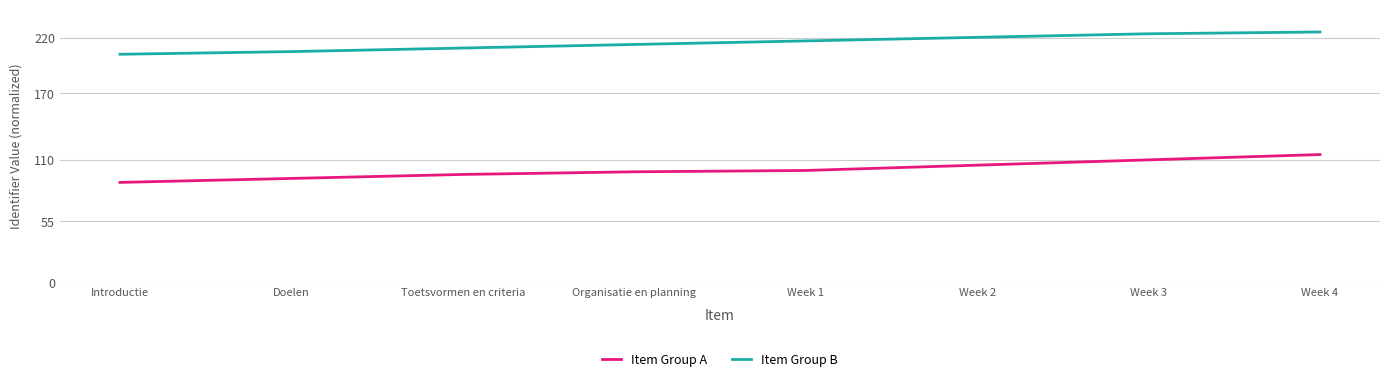

Which series has the largest range (max minus min)?

Item Group A